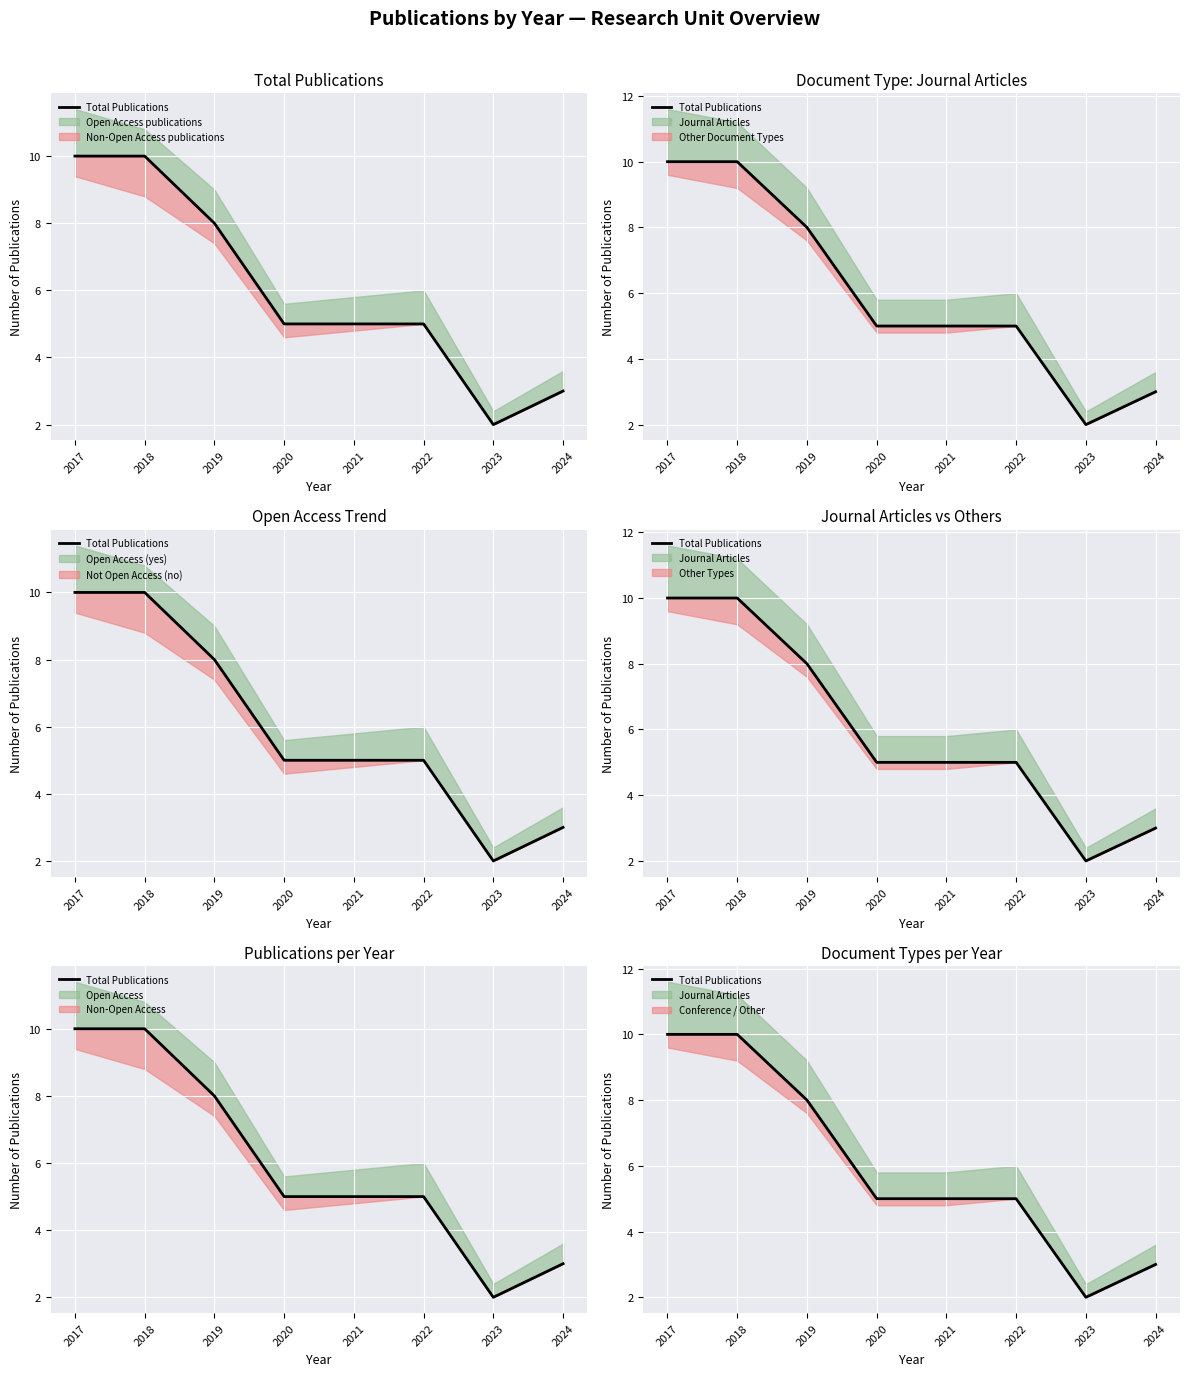

What is the difference between the values at 2020 and 2024?

2